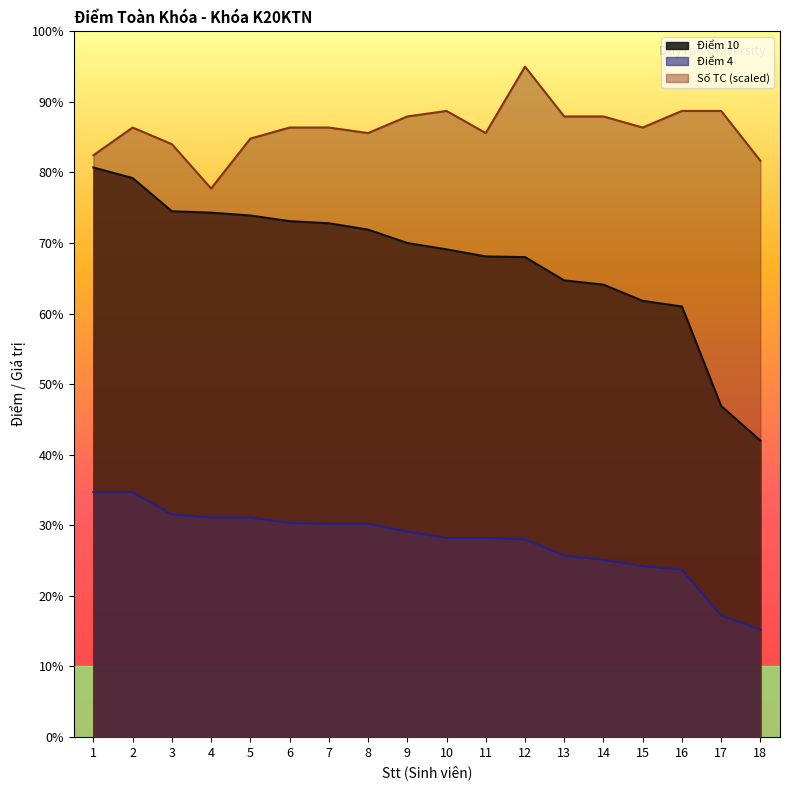

What is the sum of all Điểm 10 values?

121.6